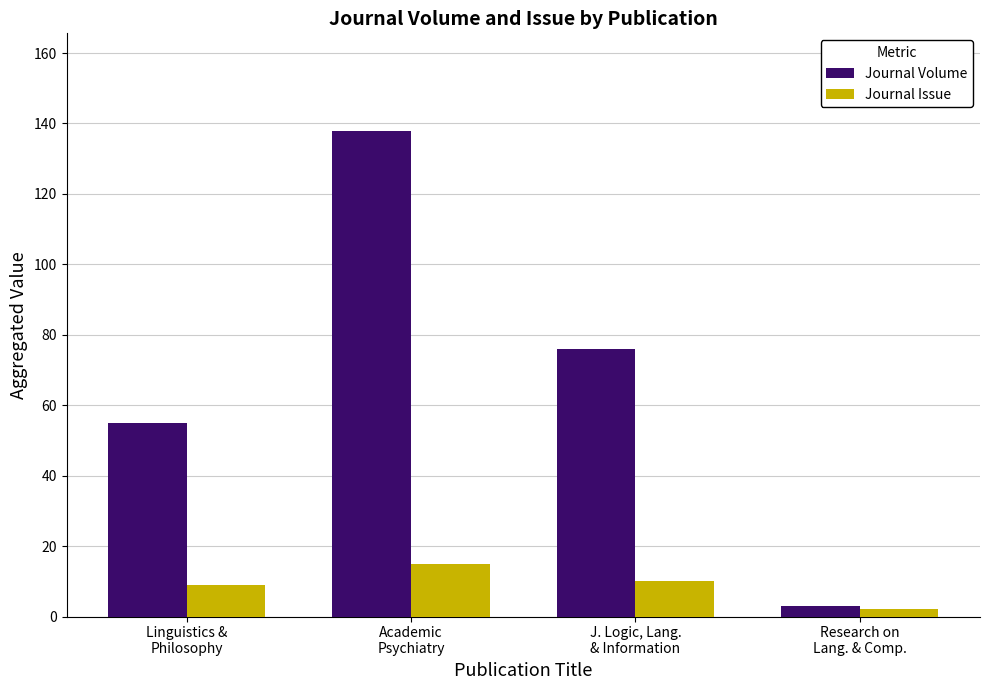

Which category has the highest value across all series?

Academic
Psychiatry